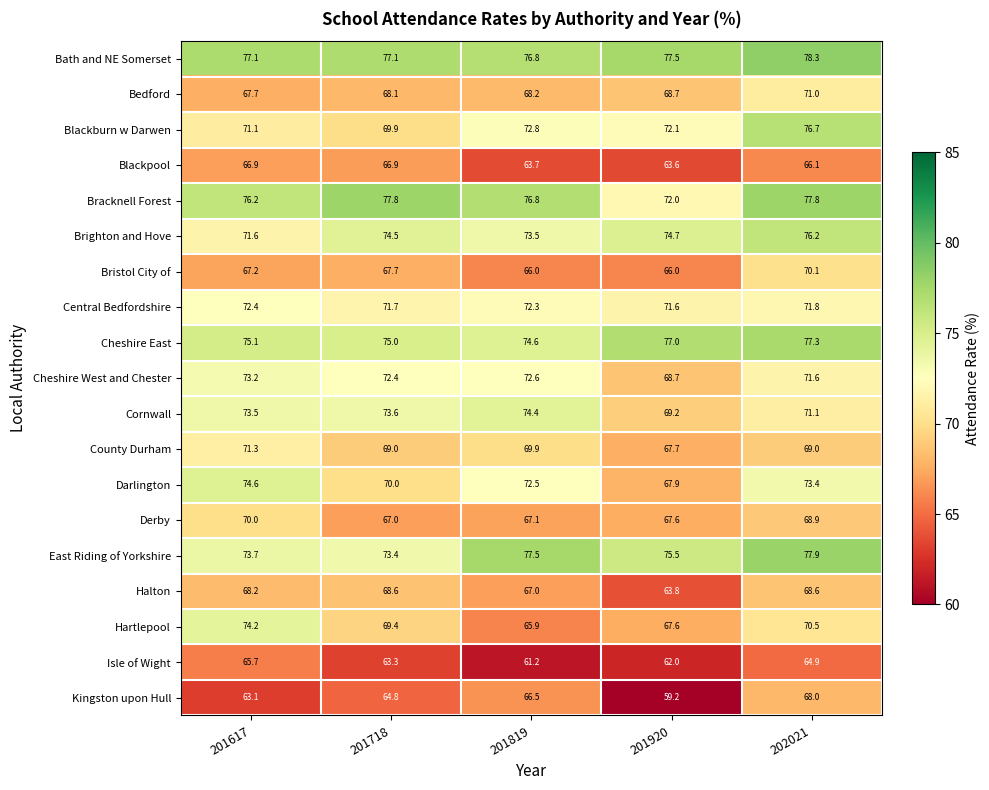

What is the spread (max minus min) of values at 201920?

18.3